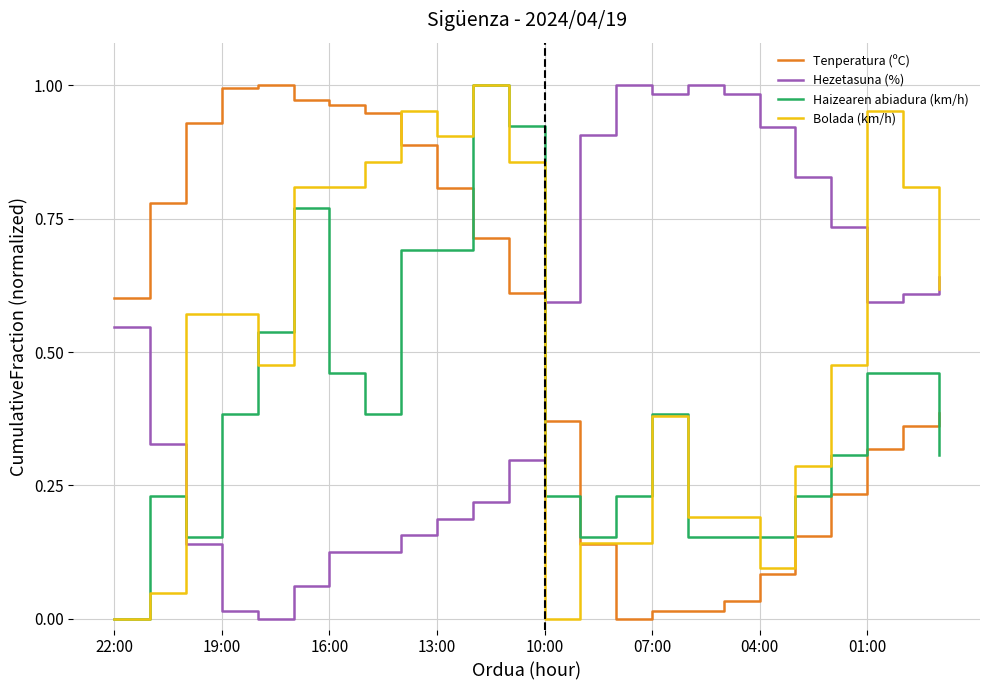

How many times do Tenperatura (ºC) and Haizearen abiadura (km/h) cross each other?

4